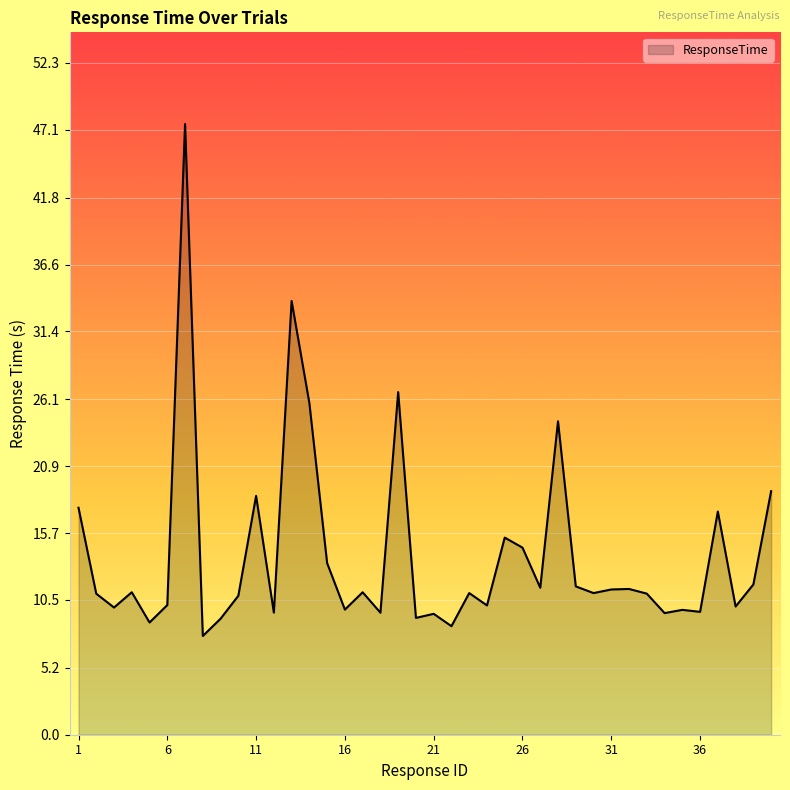

What is the smallest value displayed?

7.7